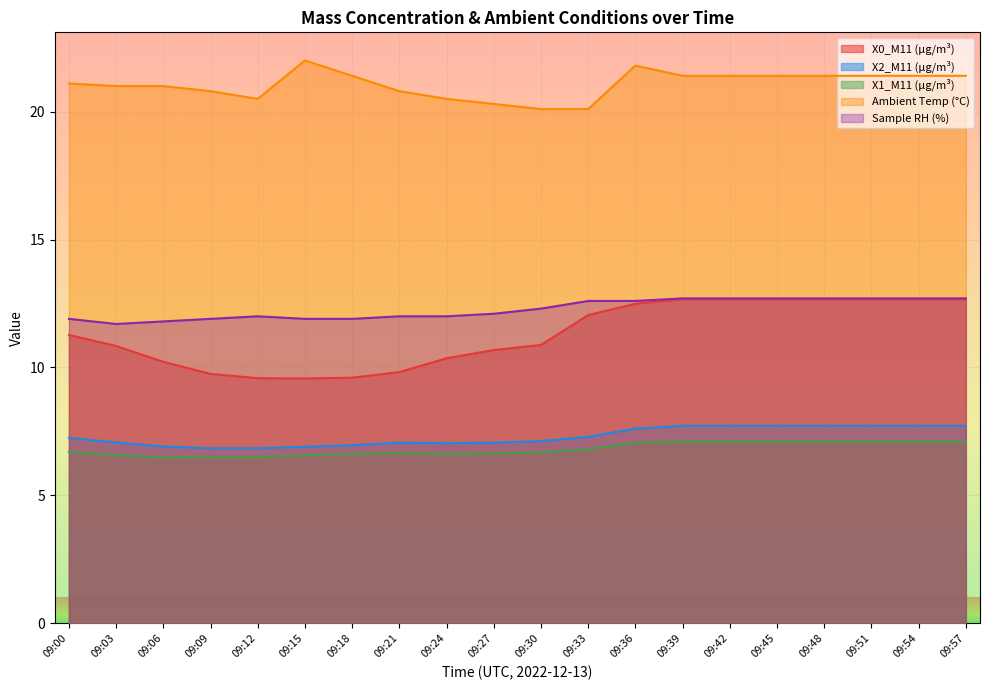

At which category is the sum across all series the highest?

09:39